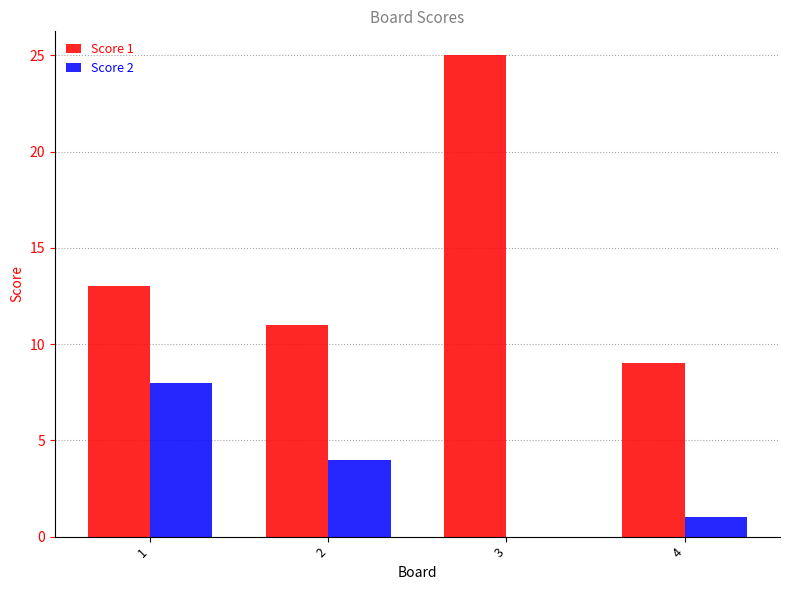

What is the greatest value displayed?

25